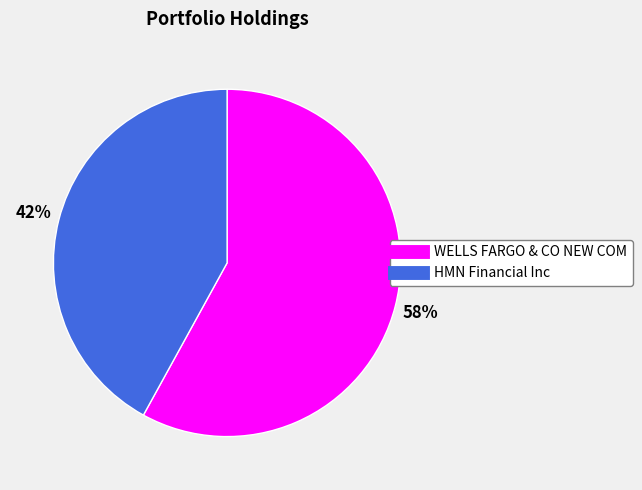

The HMN Financial Inc slice represents 54% of the pie. True or false?

False